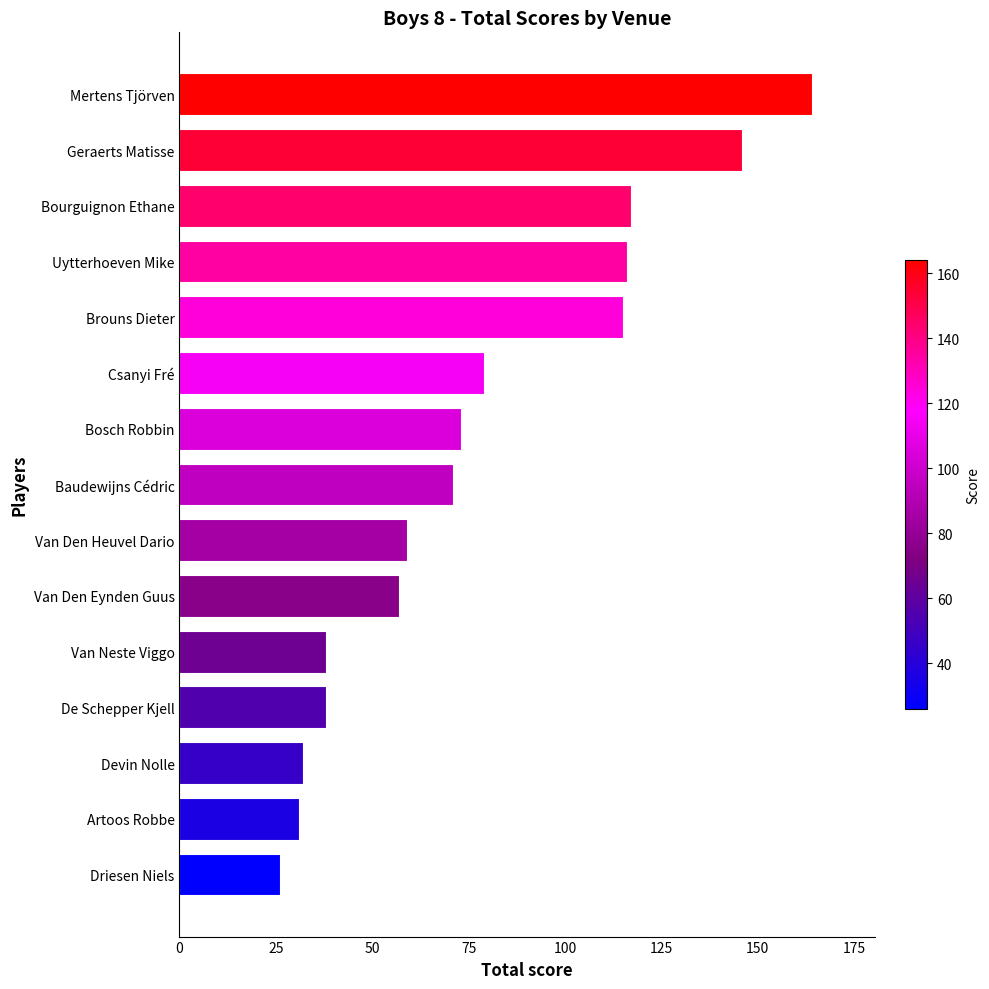

Reading bottom to top, extract all data points from this chart.

Driesen Niels=26	Artoos Robbe=31	Devin Nolle=32	De Schepper Kjell=38	Van Neste Viggo=38	Van Den Eynden Guus=57	Van Den Heuvel Dario=59	Baudewijns Cédric=71	Bosch Robbin=73	Csanyi Fré=79	Brouns Dieter=115	Uytterhoeven Mike=116	Bourguignon Ethane=117	Geraerts Matisse=146	Mertens Tjörven=164